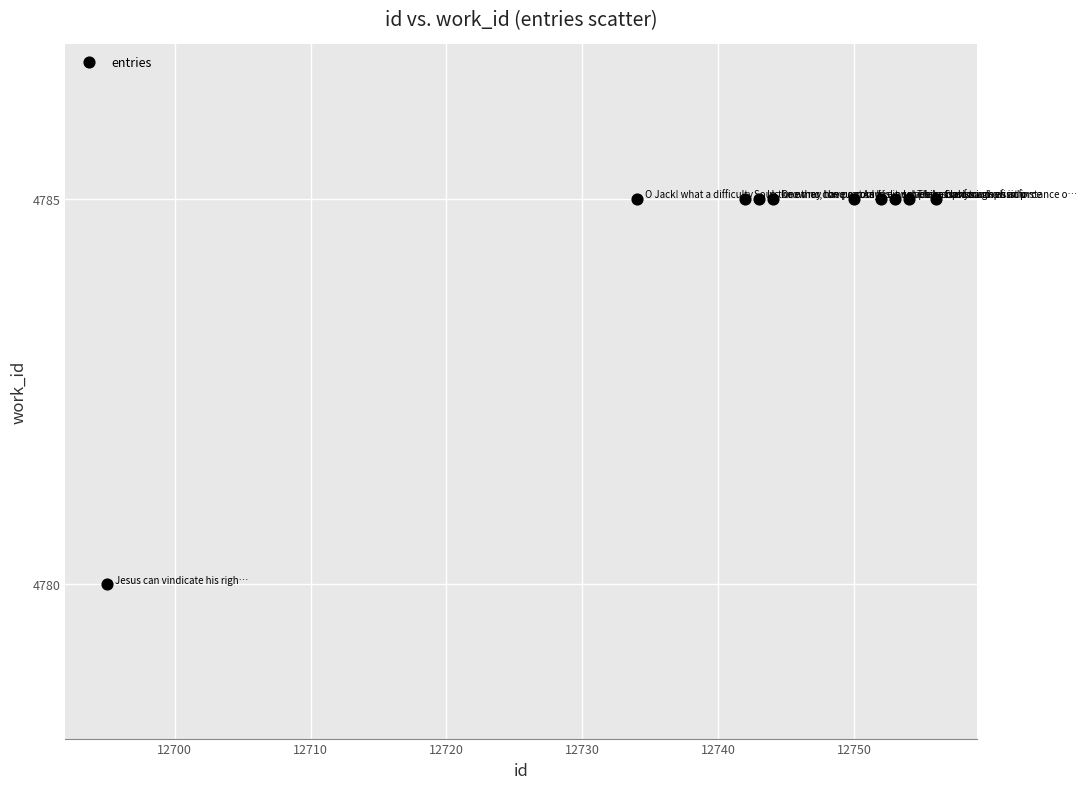

What Y value in the scatter plot is closest to 4782?

4780